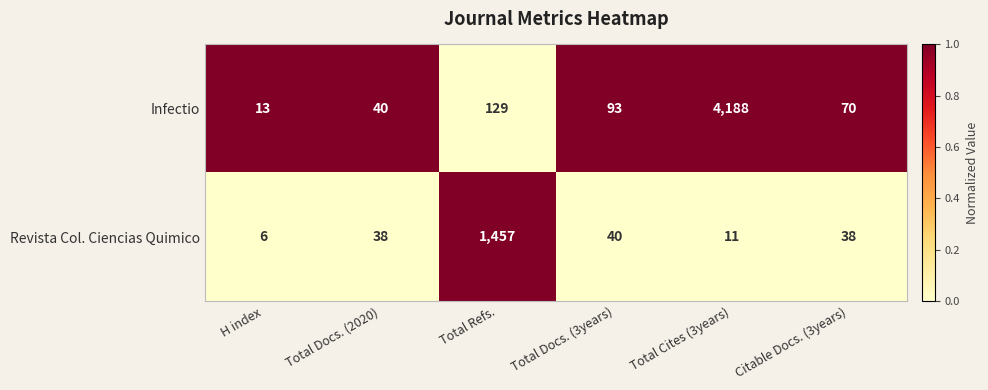

The value of Revista Col. Ciencias Quimico at Total Docs. (2020) is 38. True or false?

True